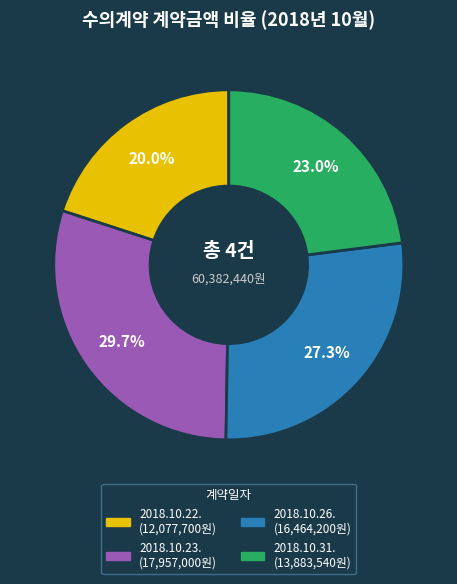

Which category has the smallest portion of the pie?

2018.10.22.